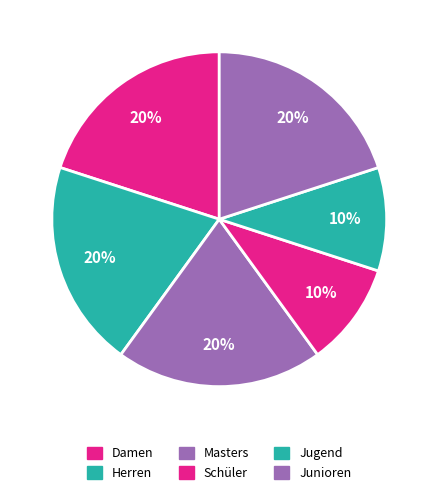

True or false: Junioren accounts for 20% of the total.

True